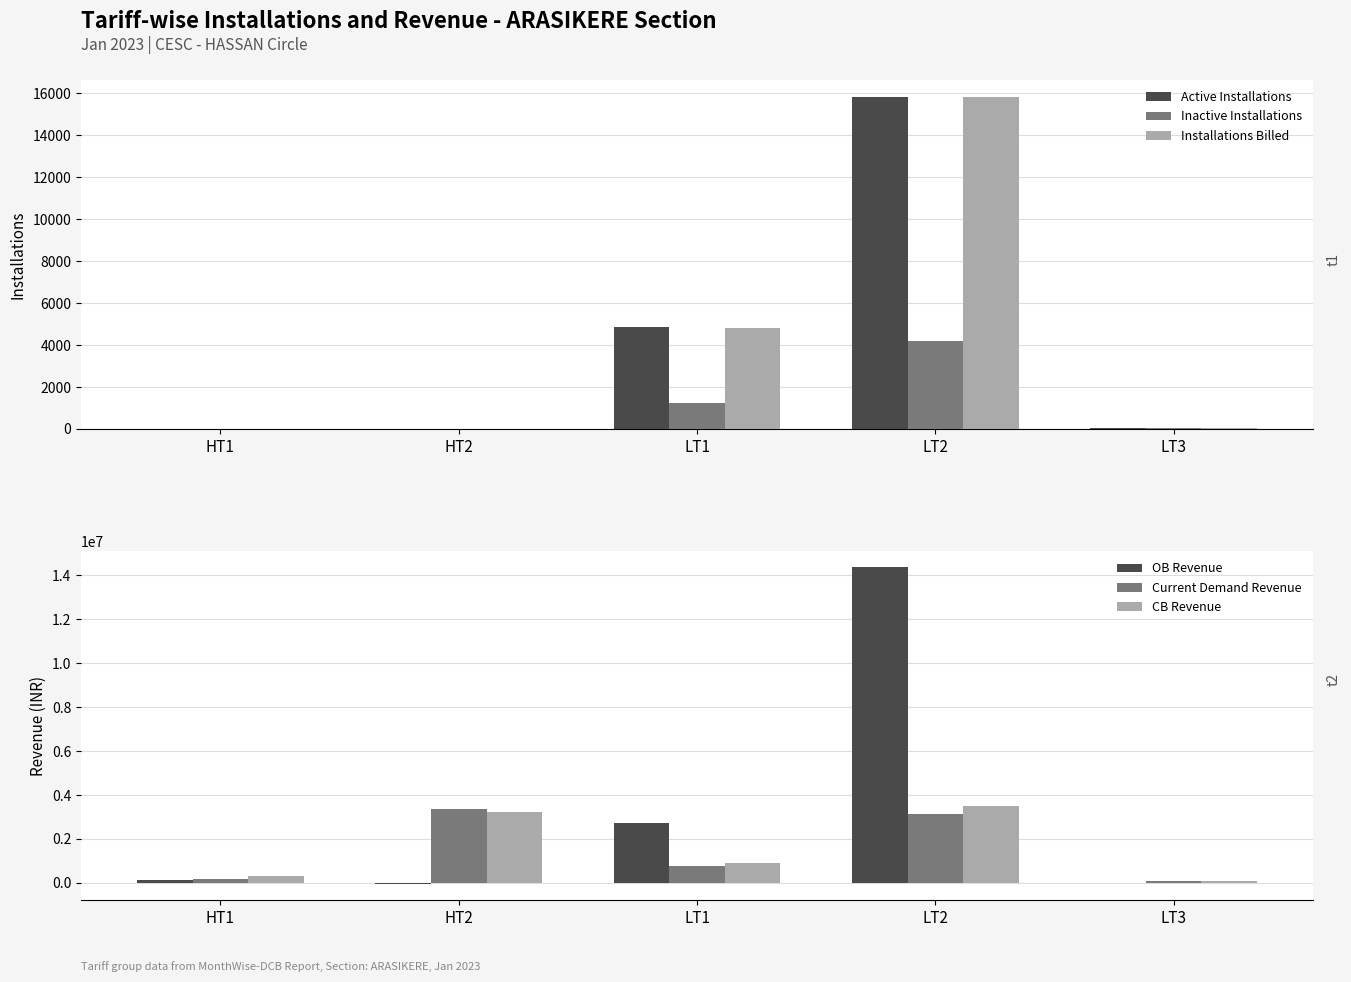

At which label does Installations Billed first exceed 30?

LT1